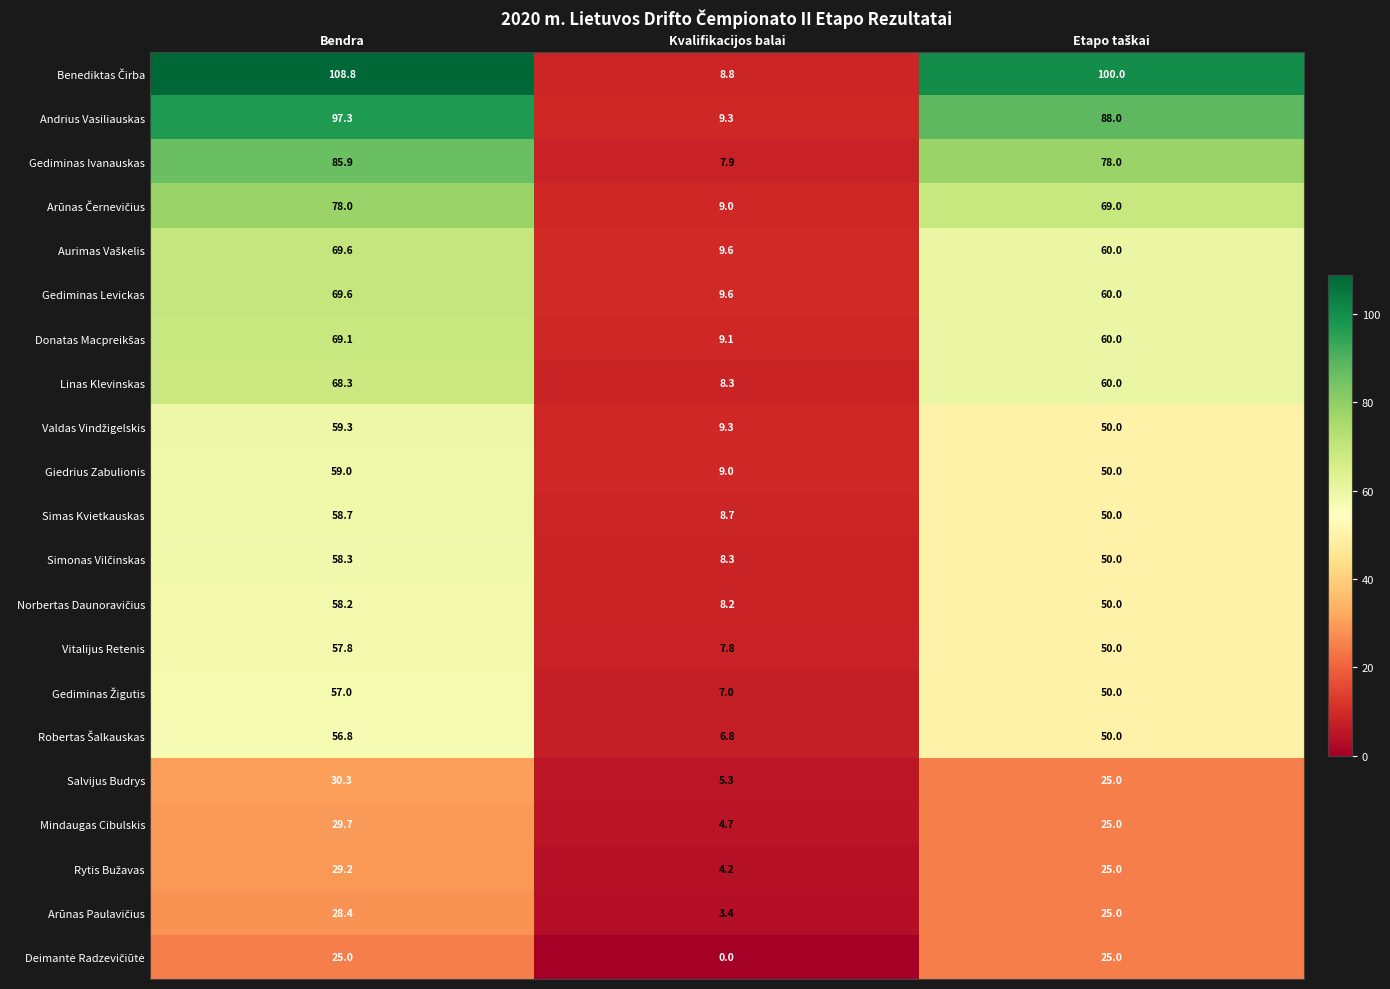

At which label does Gediminas Levickas first exceed 60?

Bendra